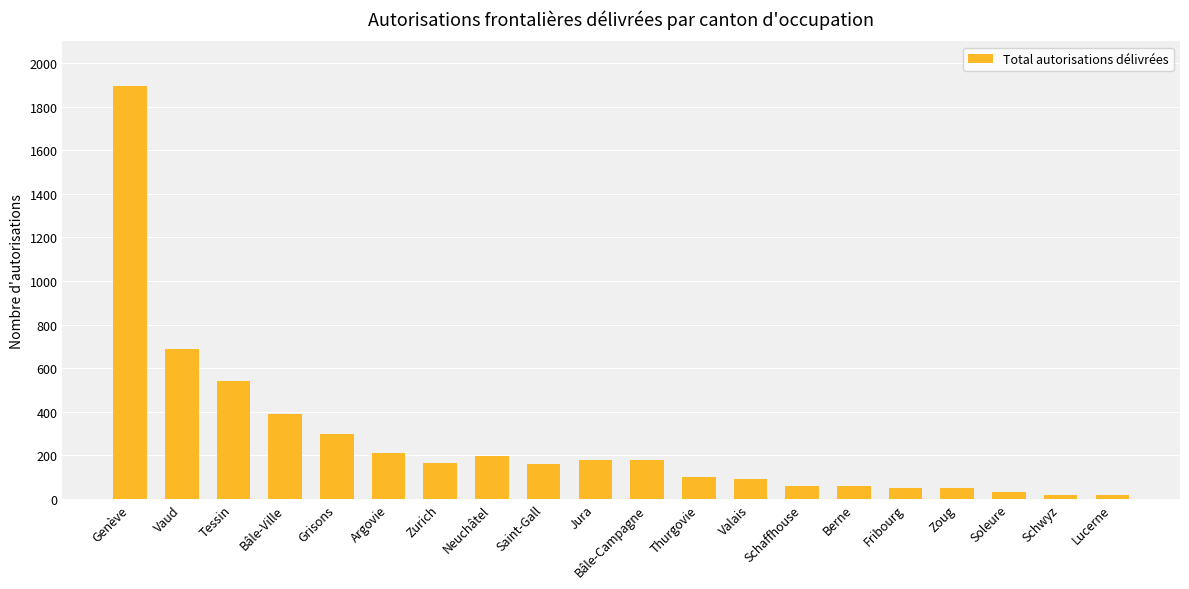

What is the label of the 17th bar from the left?

Zoug